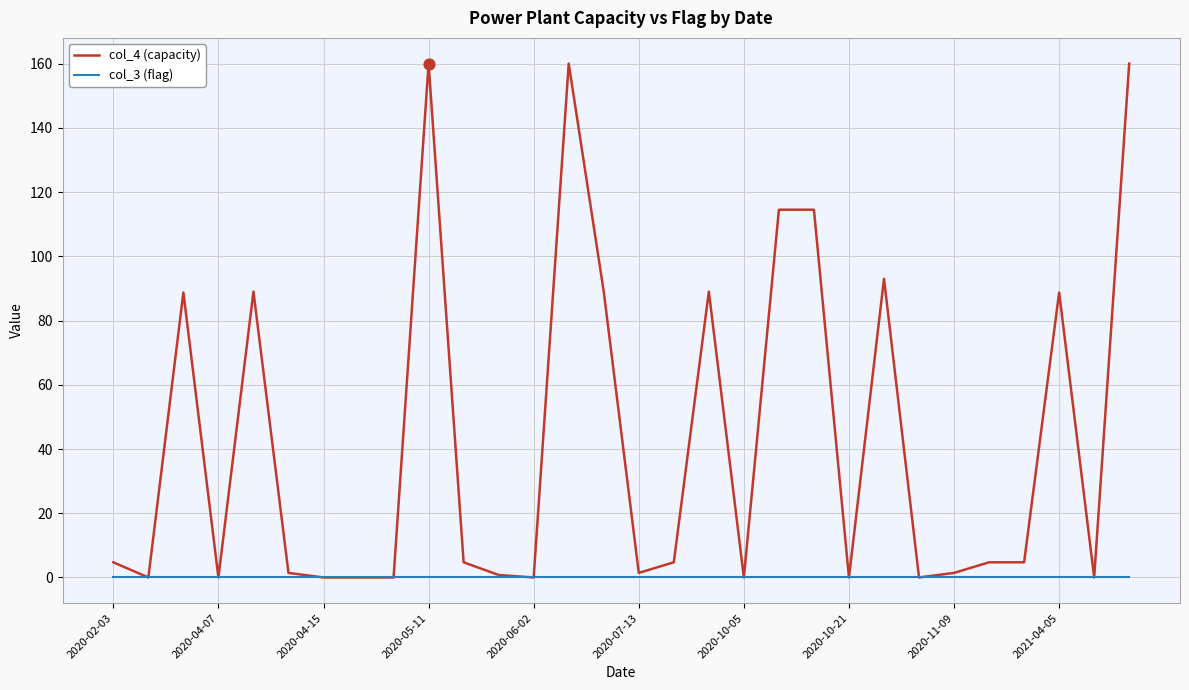

At how many categories does at least one series exceed 91?

6